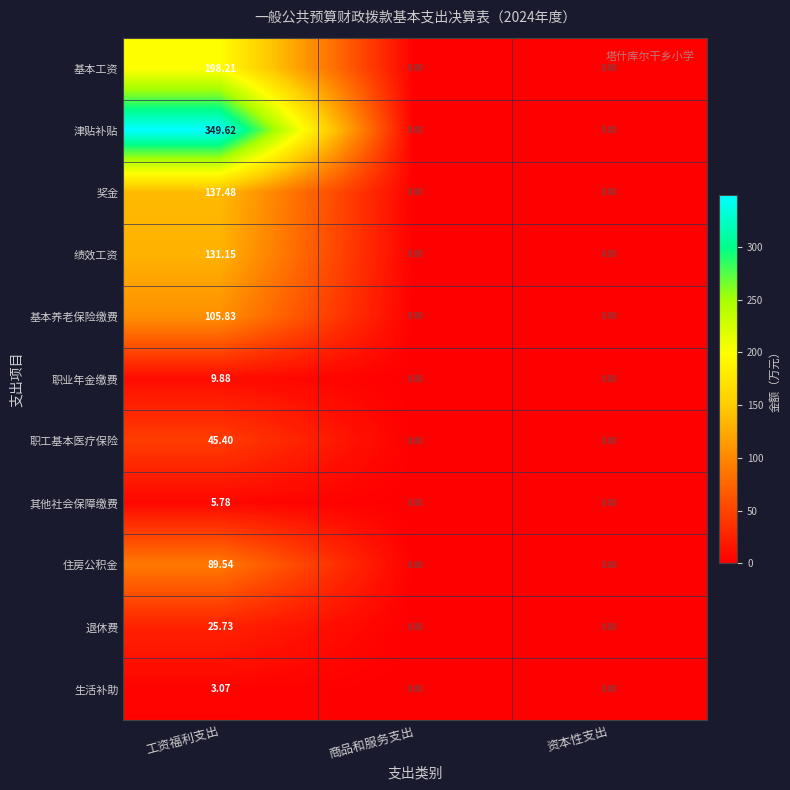

What is the greatest value displayed?

349.6